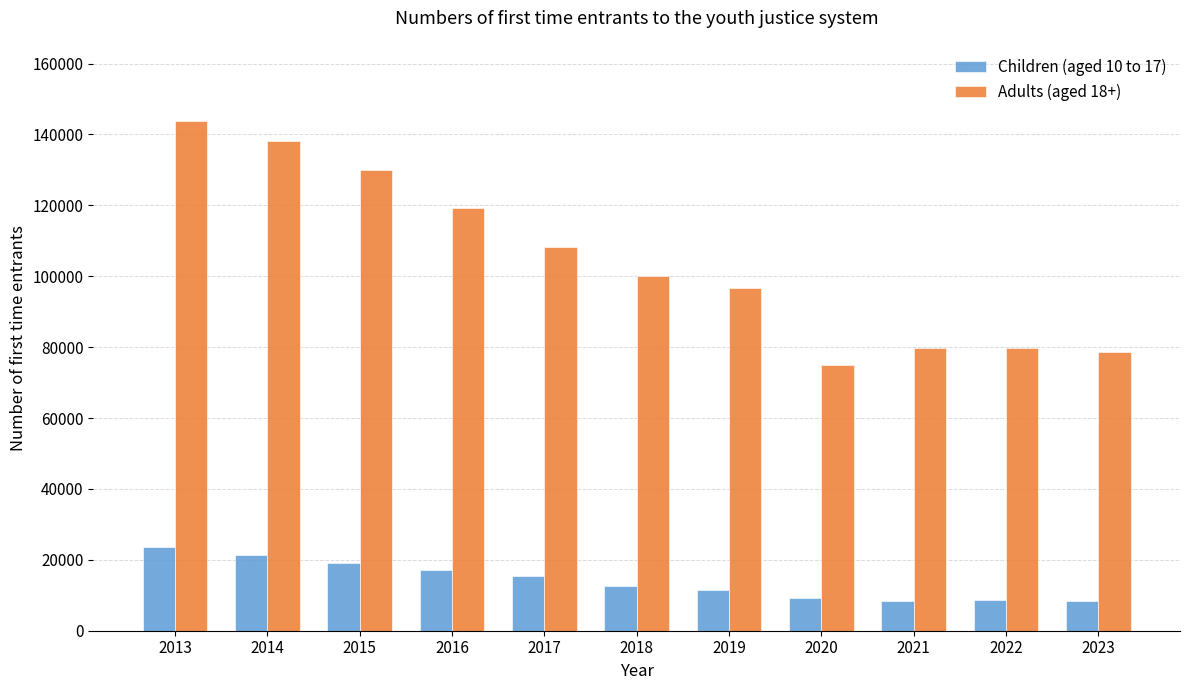

At which category is the sum across all series the highest?

2013